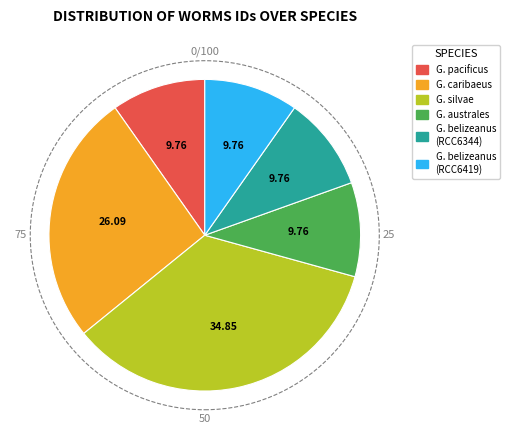

Is there a majority slice in this chart?

No